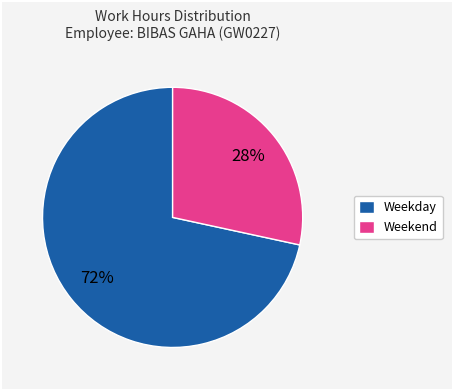

Is there a majority slice in this chart?

Yes